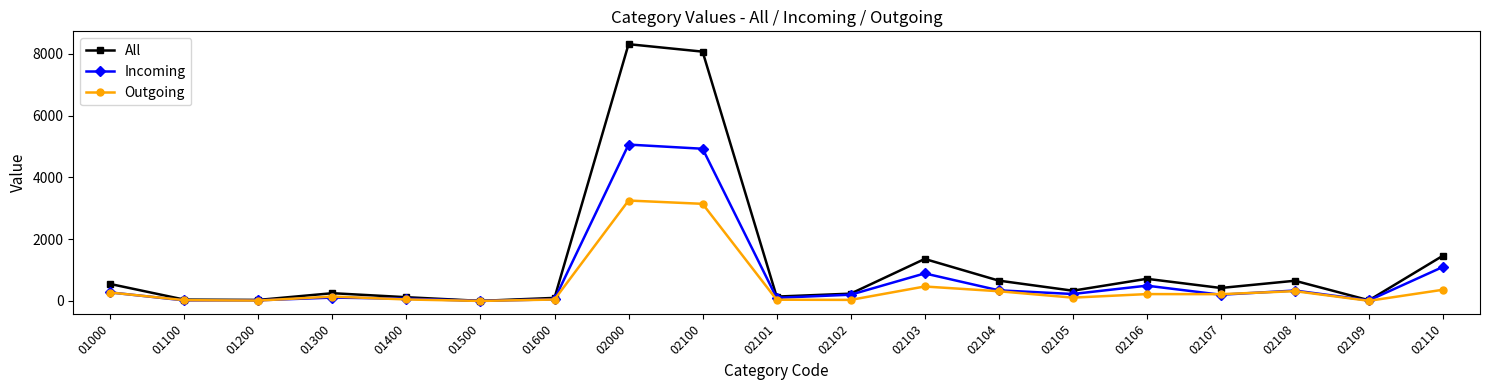

True or false: Incoming has a value of 1158 at 02000.

False